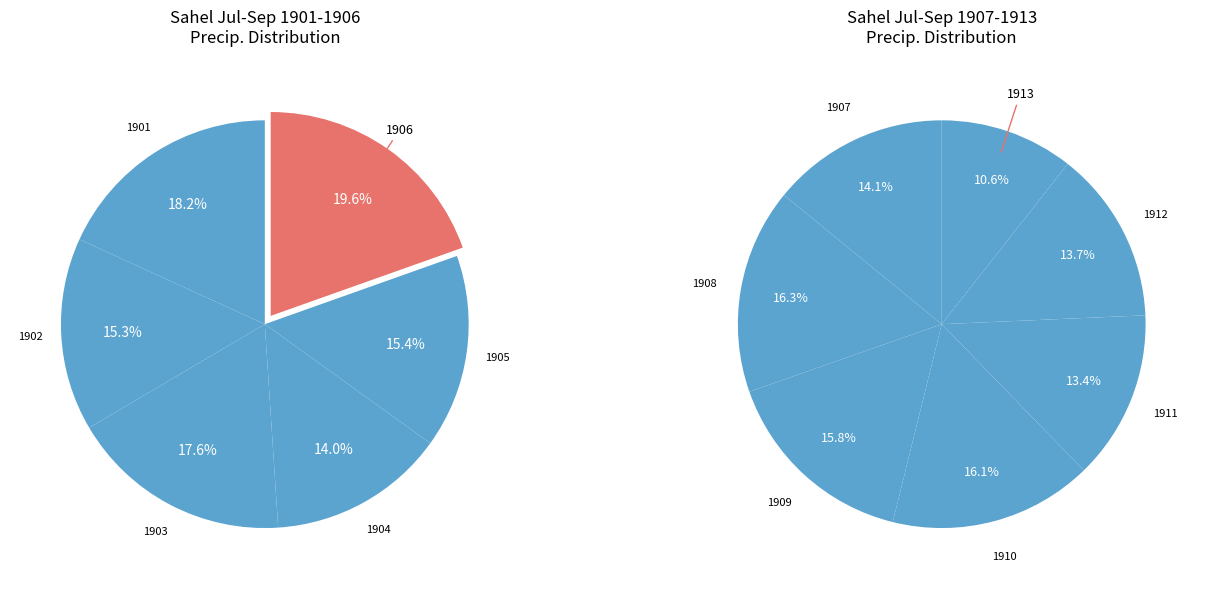

Which category has the biggest portion of the pie?

1906